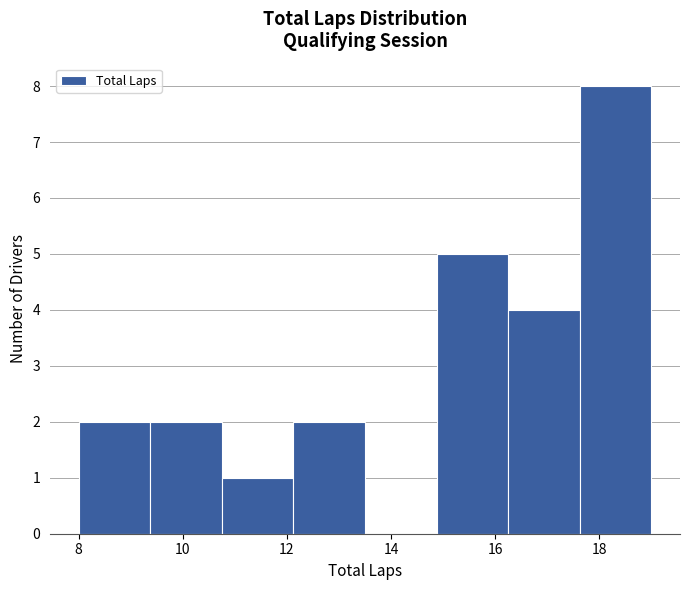

Reading left to right, list every bar in this chart as the range it spans on the x-axis followed by its height. Neither the bar edges nor the heights are printed on the chart, so give them approximately, as read against the axes.

8.0 to 9.4: 2
9.4 to 10.8: 2
10.8 to 12.2: 1
12.2 to 13.6: 2
13.6 to 14.8: 0
14.8 to 16.2: 5
16.2 to 17.6: 4
17.6 to 19.0: 8